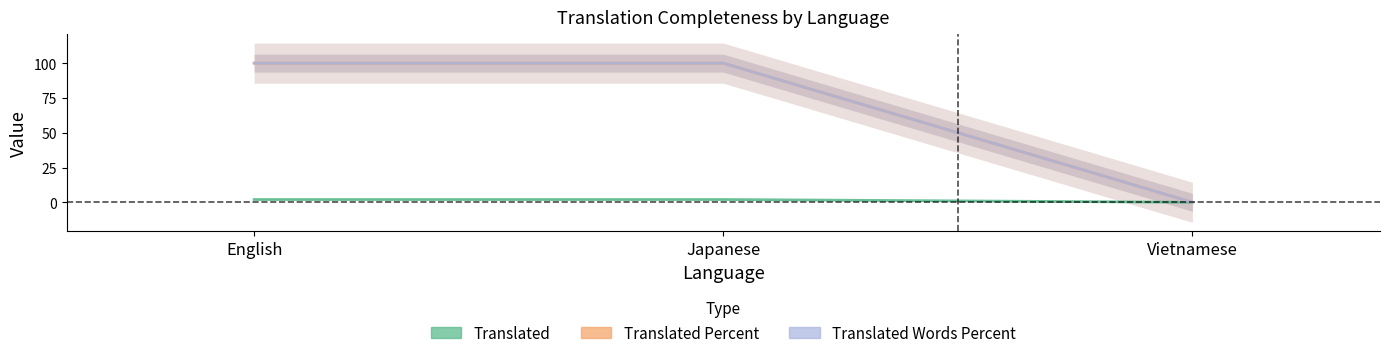

How many lines are shown in the chart?

3